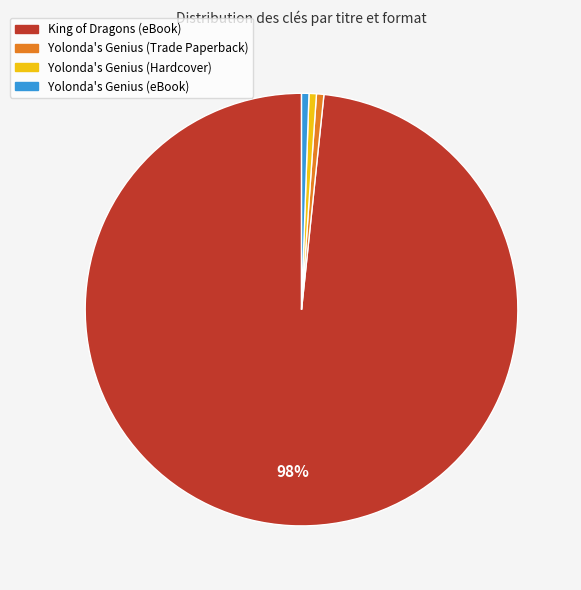

Do Yolonda's Genius (eBook) and Yolonda's Genius (Trade Paperback) together represent more than half of the pie?

No